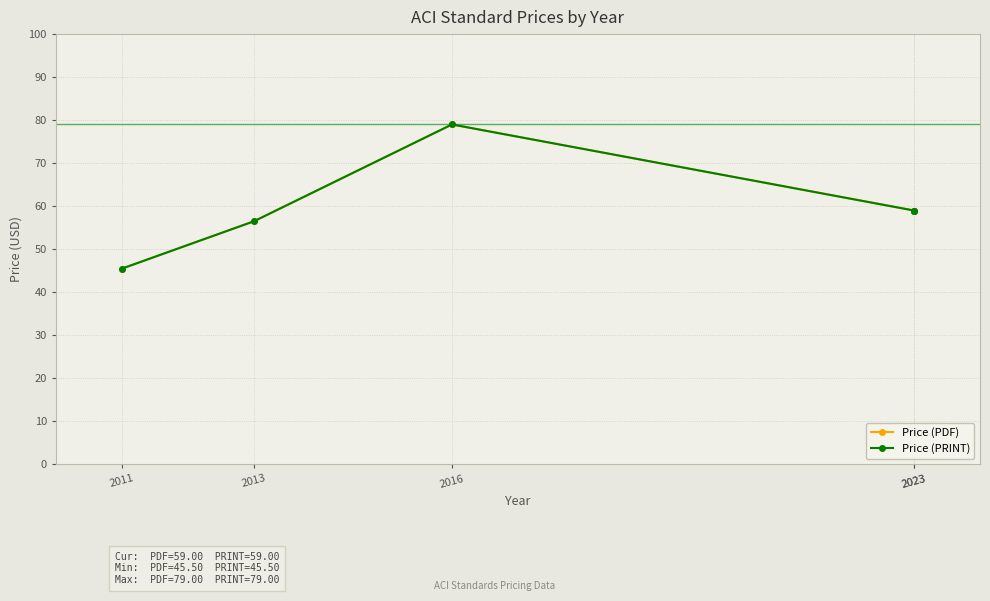

The Price (PDF) series shows 60.7 at 2011. True or false?

False